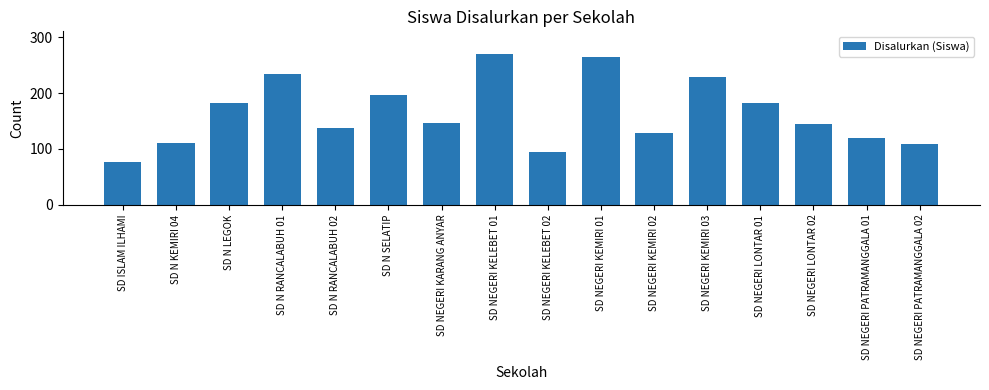

Which label corresponds to the largest value in the chart?

SD NEGERI KELEBET 01